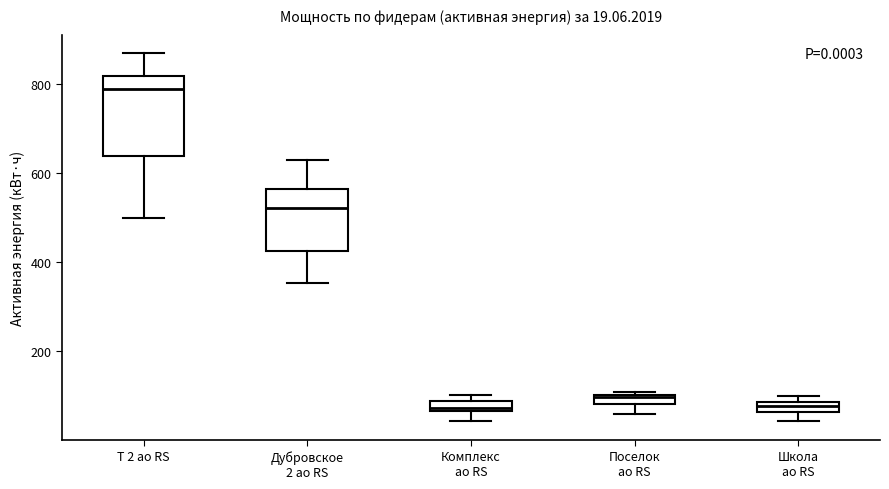

Which box's median line is the highest?

Т 2 ао RS